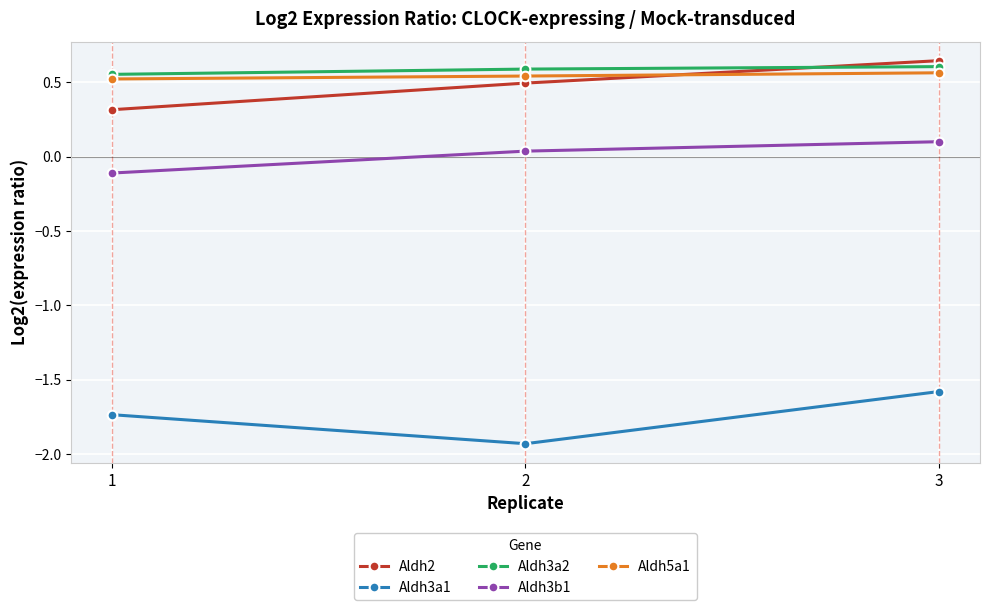

What are all the series names shown in the legend?

Aldh2, Aldh3a1, Aldh3a2, Aldh3b1, Aldh5a1